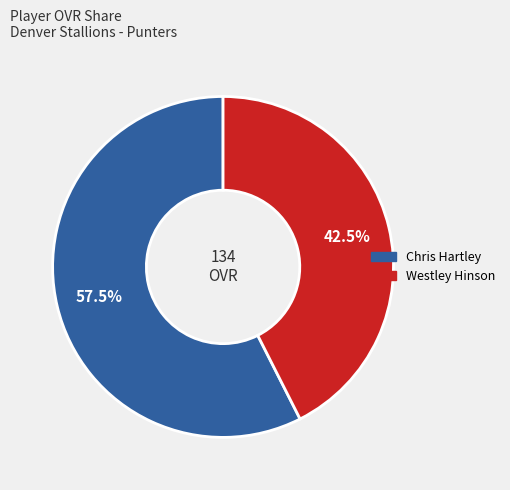

Approximately how many times larger is the value at Chris Hartley compared to Westley Hinson?

1.4